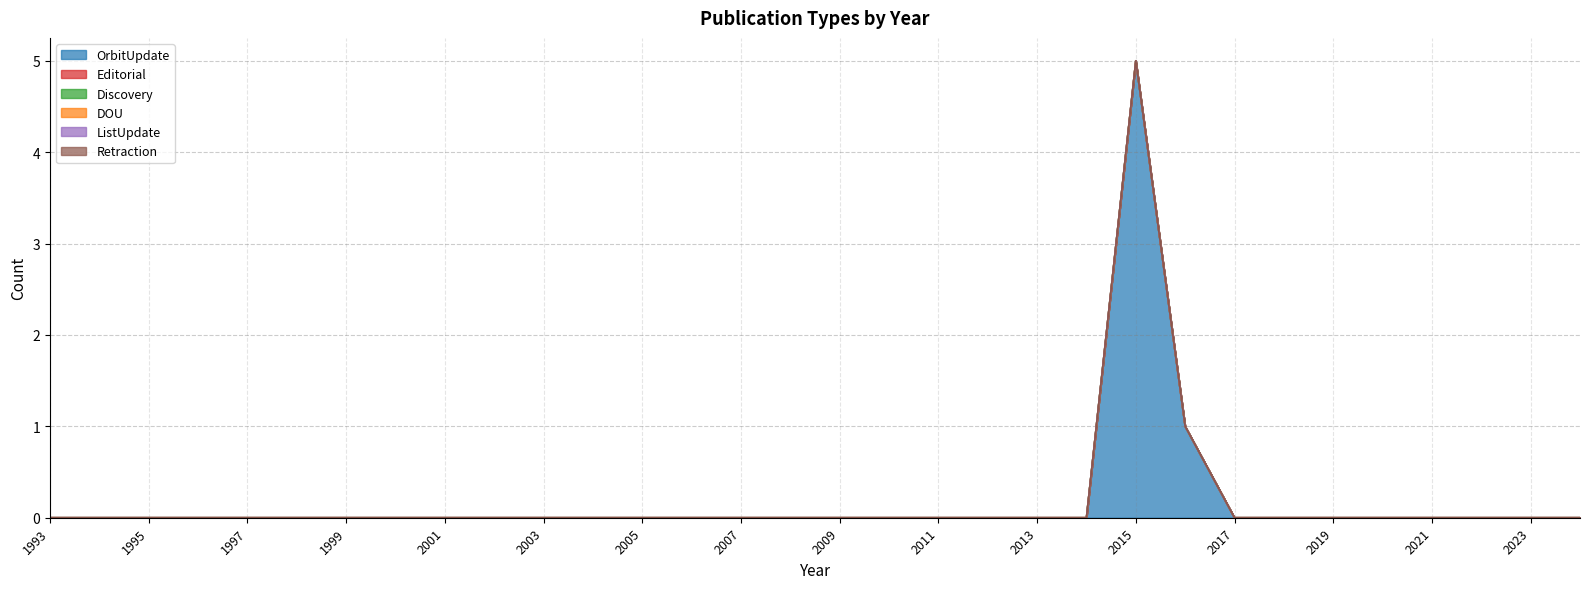

At how many categories does at least one series exceed 4?

1